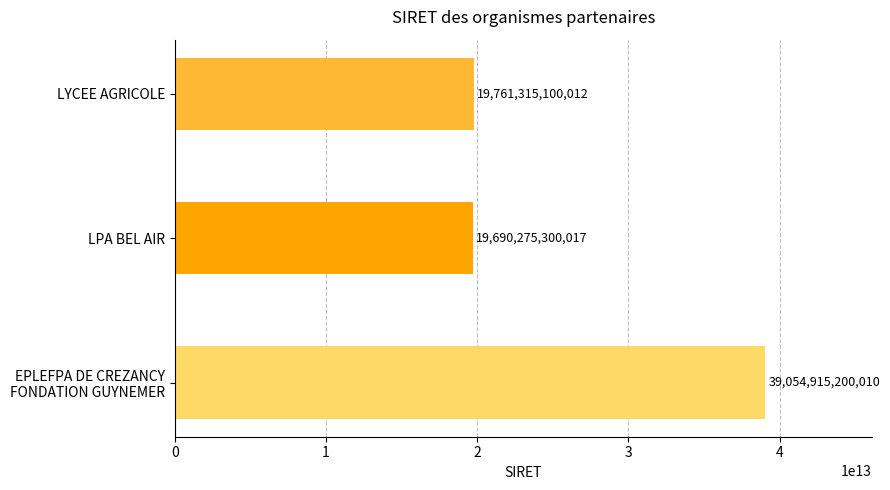

What is the maximum value shown in the chart?

39054915200010